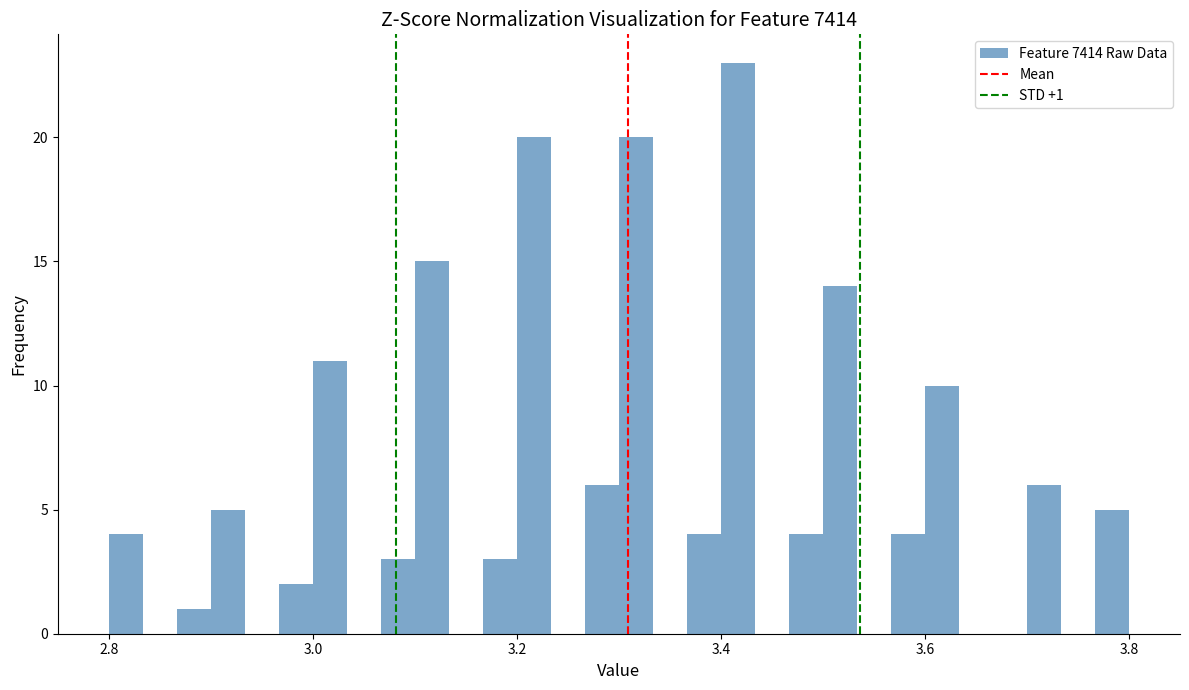

Read against the x-axis, roughly where is the centre of the tallest bar?

3.42